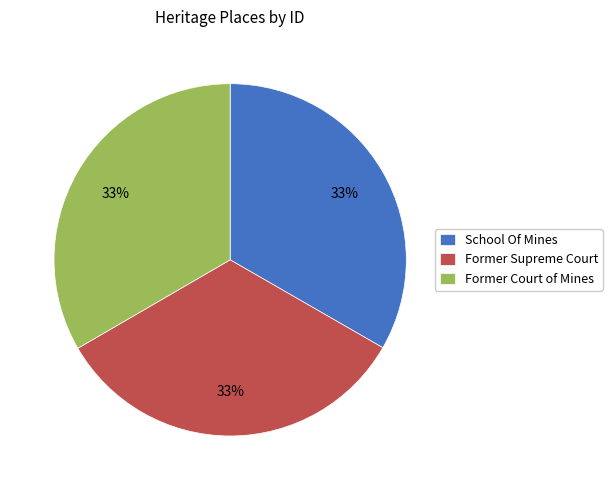

How many segments does this pie chart have?

3